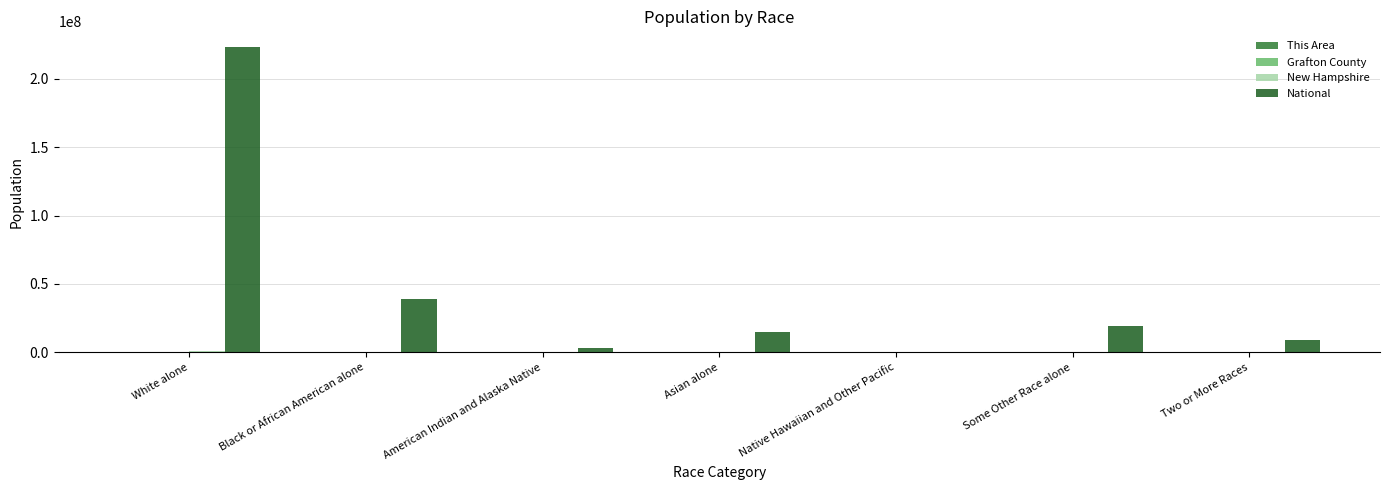

True or false: National has a value of 140293238 at White alone.

False